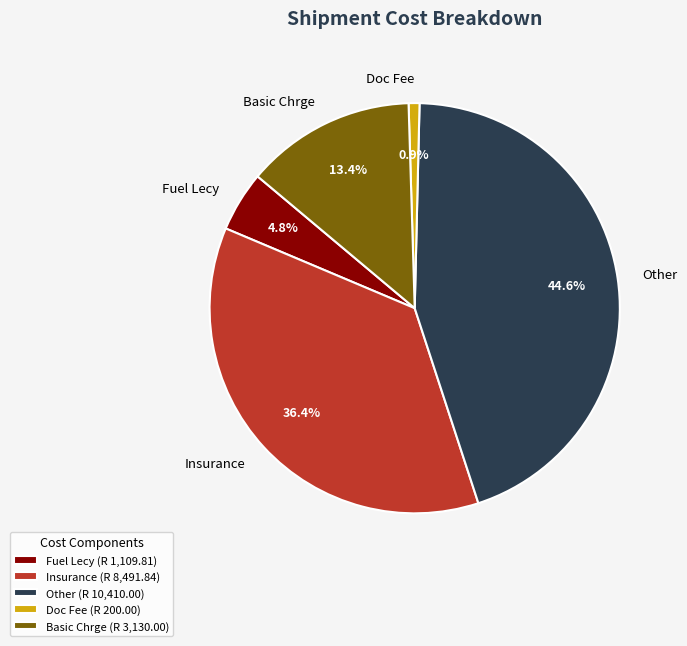

Rank the categories by value from highest to lowest.

Other, Insurance, Basic Chrge, Fuel Lecy, Doc Fee